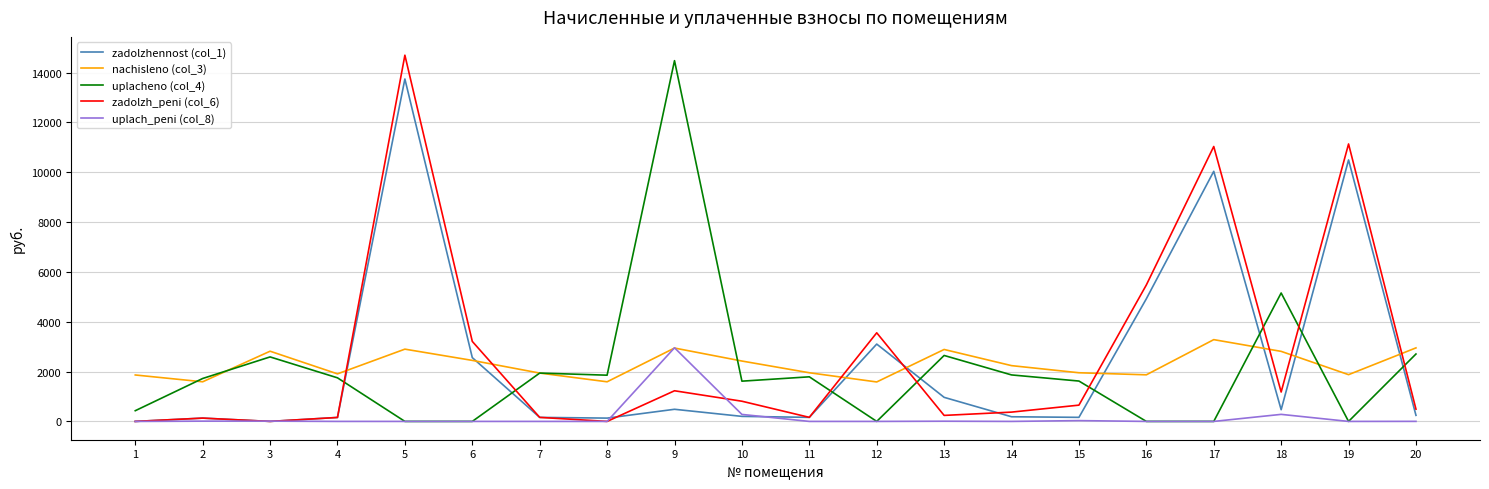

What is the maximum value shown in the chart?

14697.0